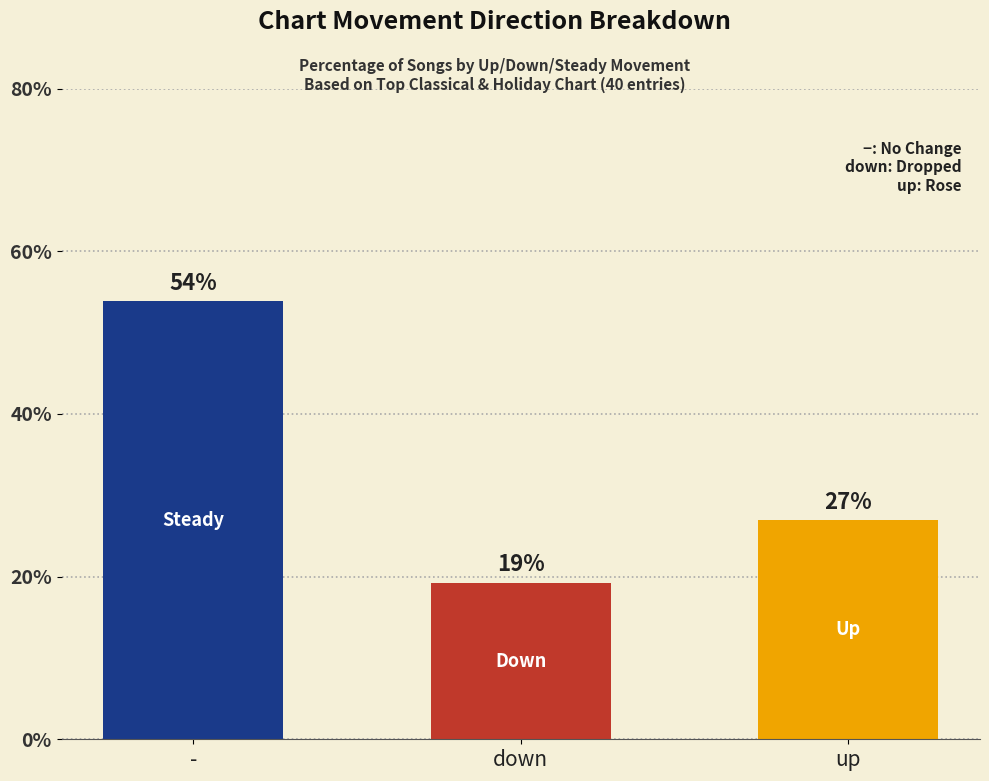

True or false: the data shows 9.8 at down.

False